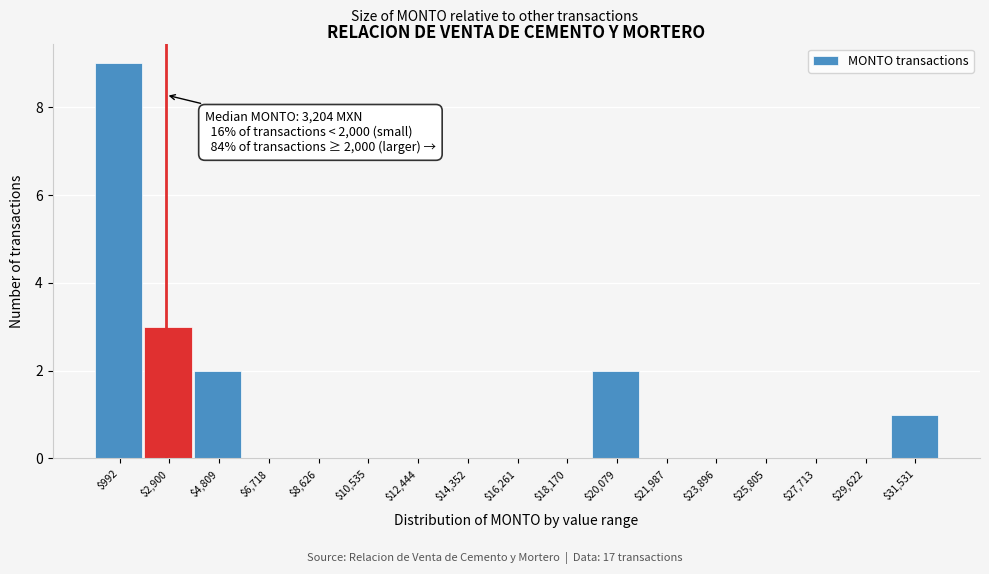

Which label corresponds to the largest value in the chart?

$992